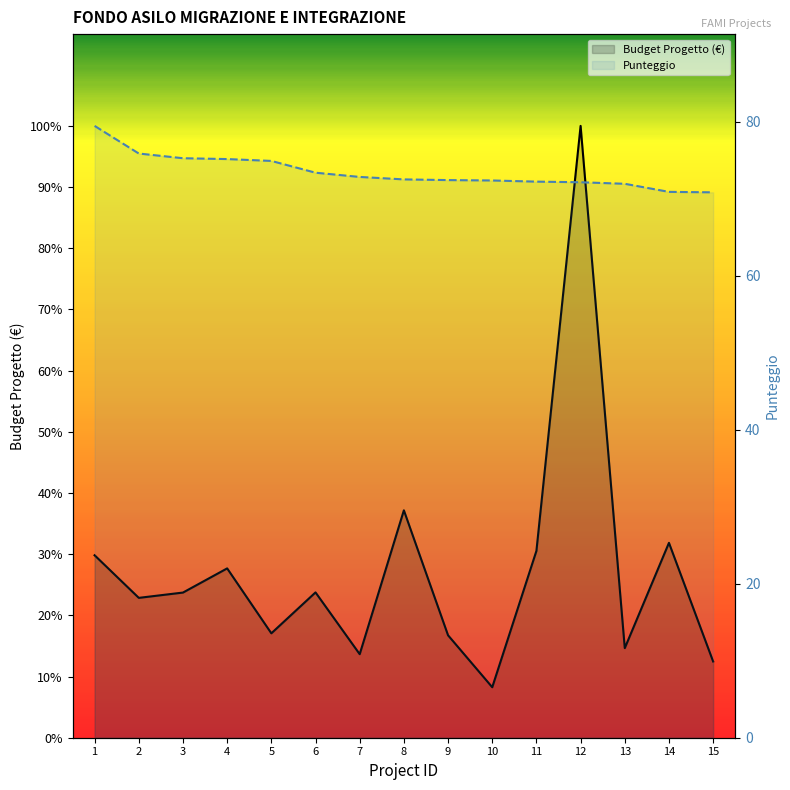

How many data points in Punteggio are above 72?

12